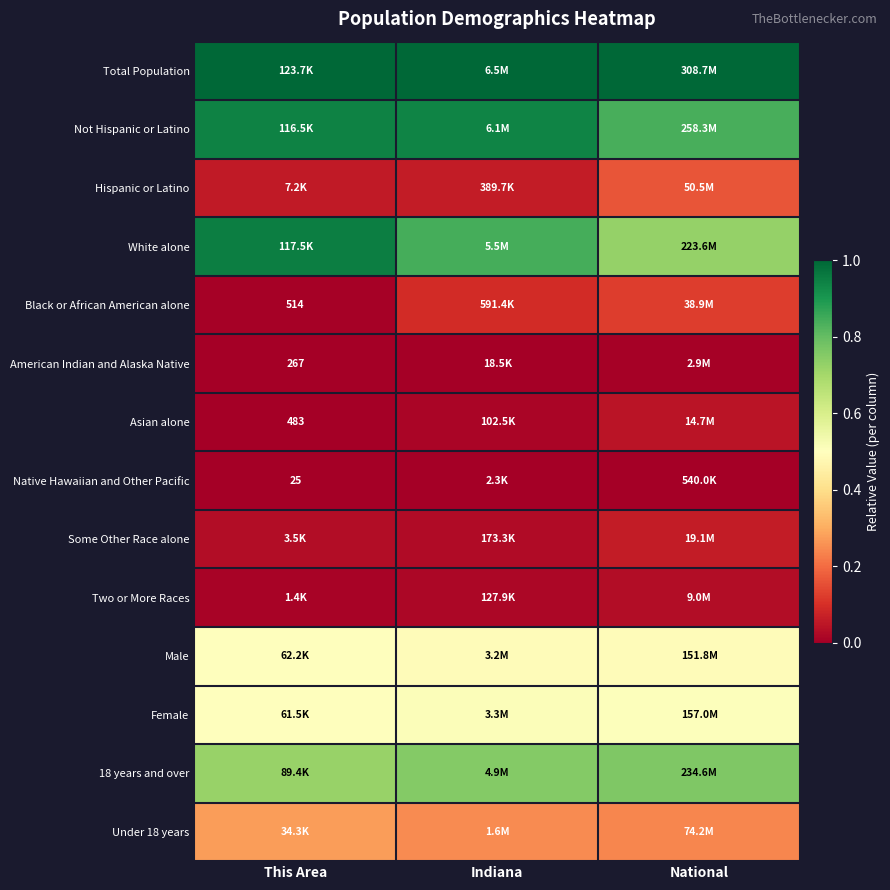

True or false: American Indian and Alaska Native has a value of 0.0 at National.

False